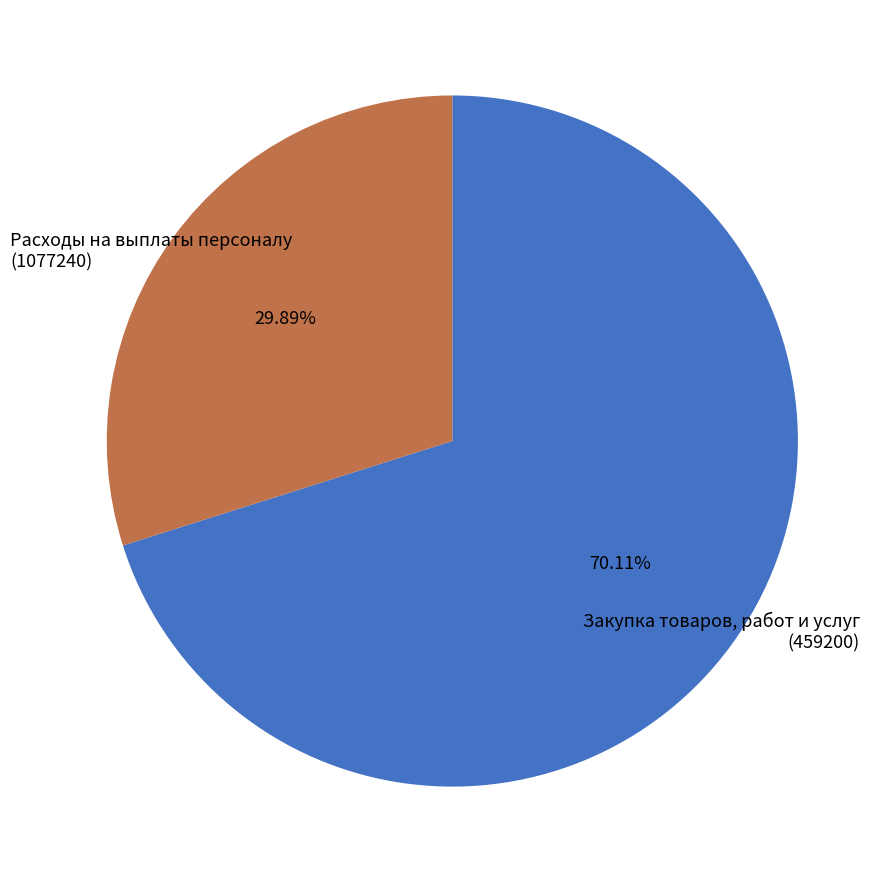

Which category has the smallest portion of the pie?

Закупка товаров, работ и услуг
(459200)